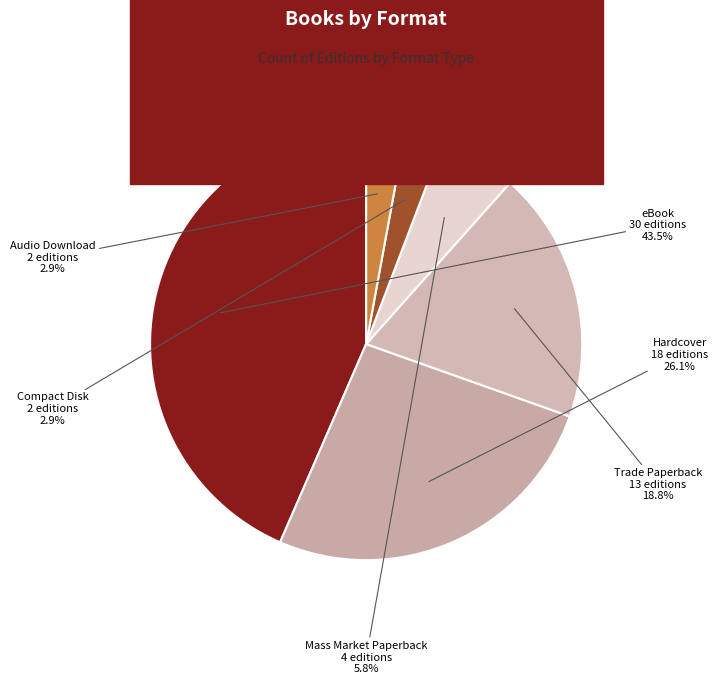

To the nearest percent, what is the difference between the largest and smallest slice percentages?

41%